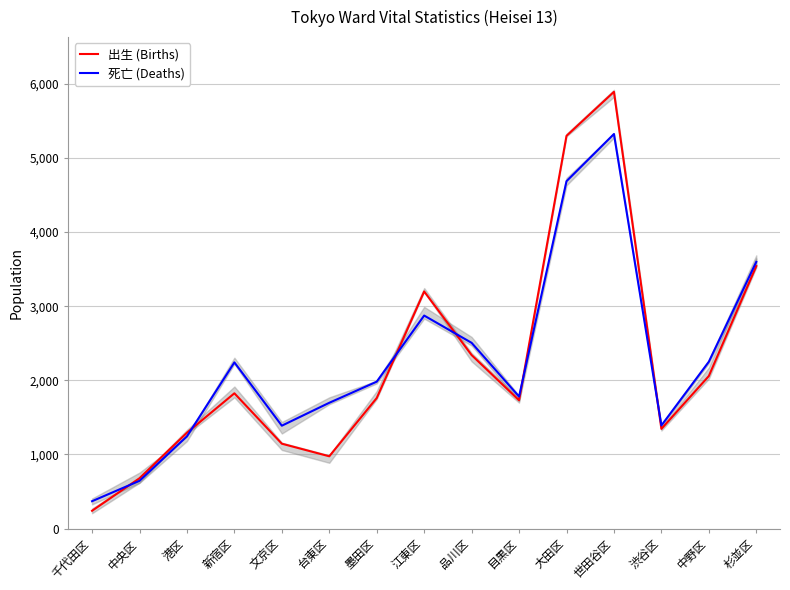

At which label does 死亡 (Deaths) first exceed 1982?

新宿区